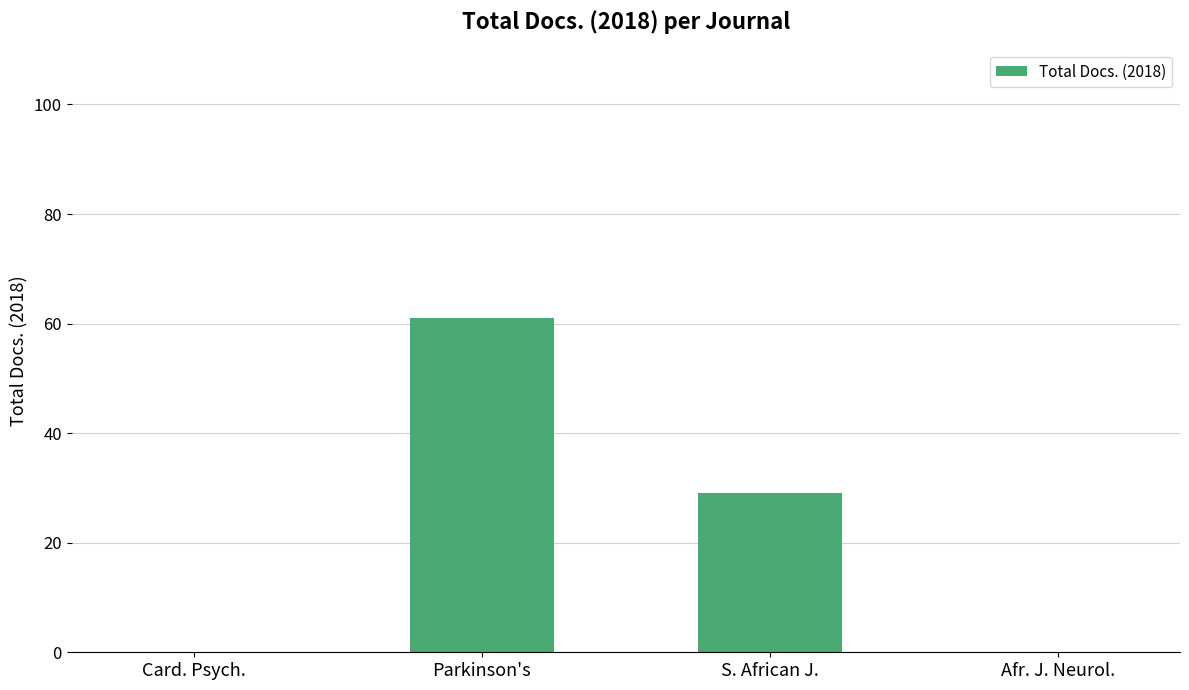

What is the difference between the values at Parkinson's and Card. Psych.?

61